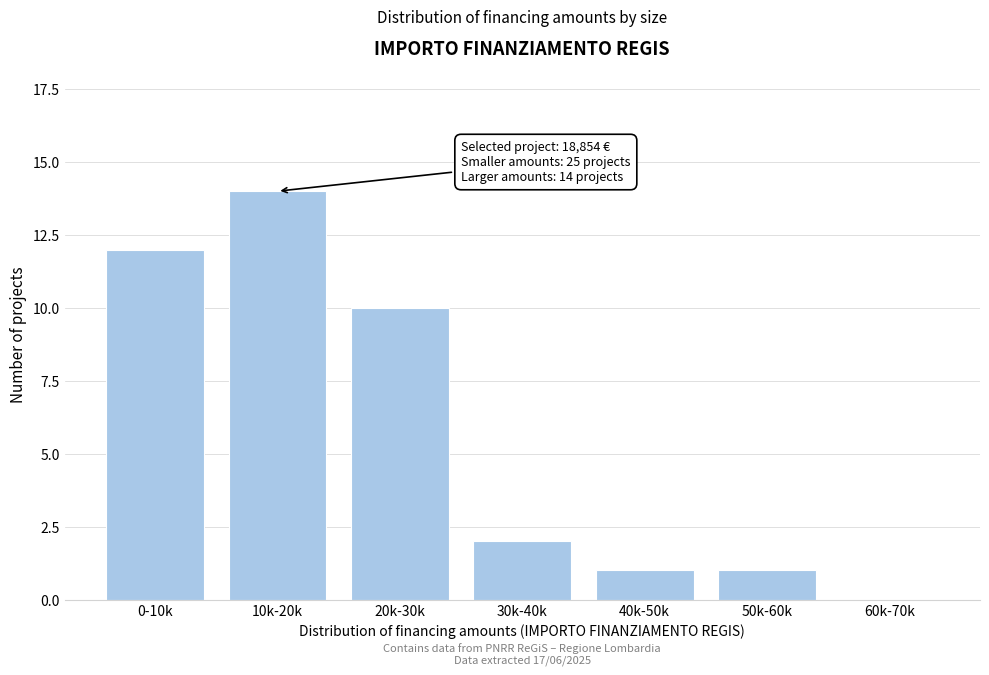

Reading left to right, transcribe all the data shown in this chart.

0-10k=12	10k-20k=14	20k-30k=10	30k-40k=2	40k-50k=1	50k-60k=1	60k-70k=0